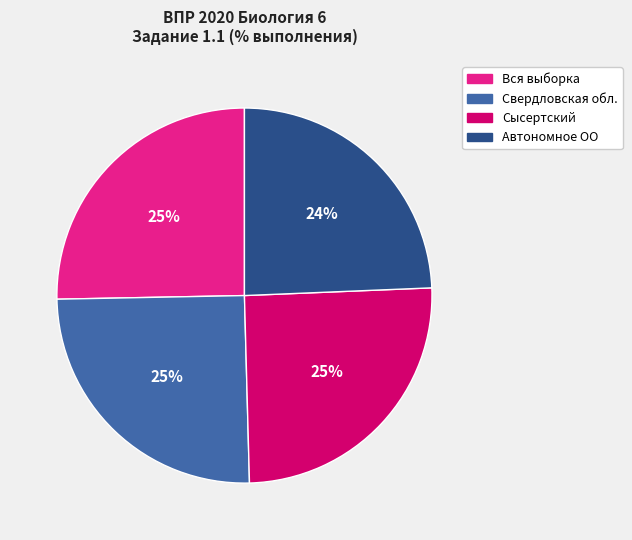

True or false: Автономное ОО accounts for 24% of the total.

True